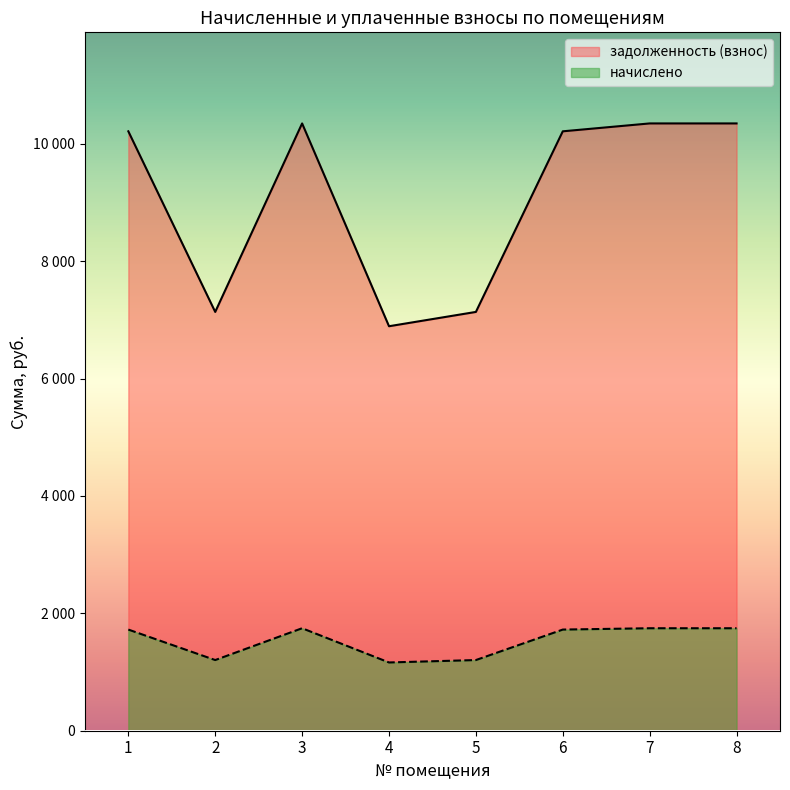

Where is начислено nearest to the value 1454?

2